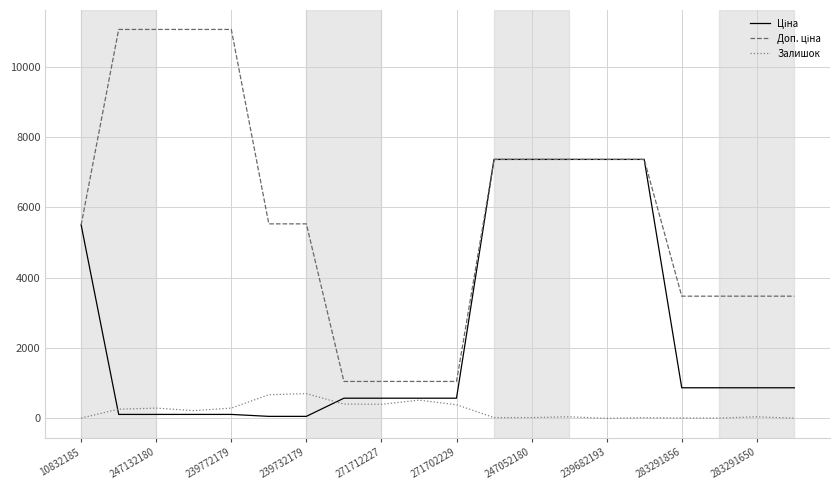

How many categories are shown in the chart?

20